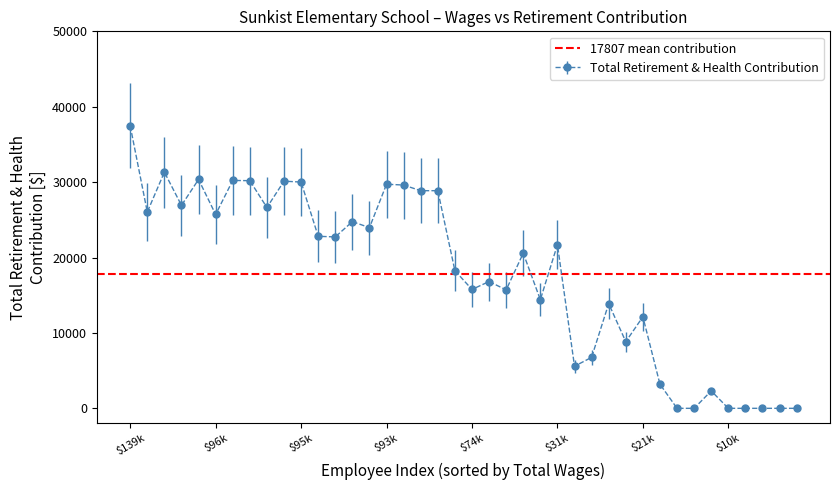

How many lines are shown in the chart?

1